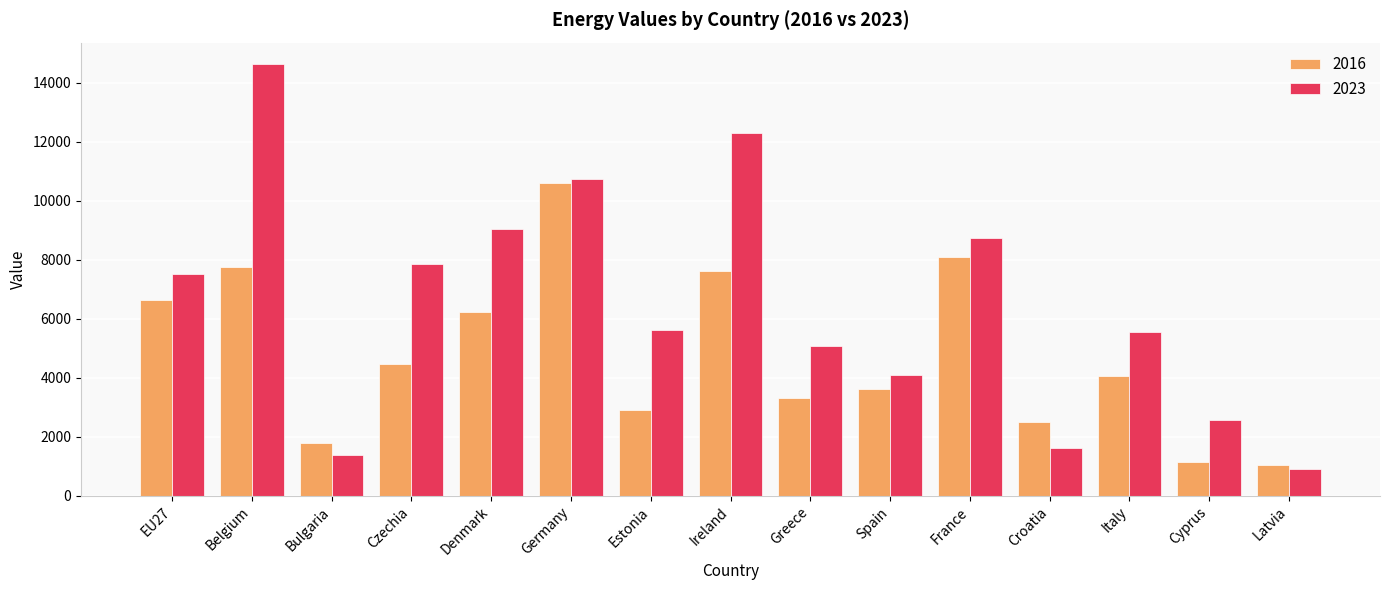

At which category is the sum across all series the highest?

Belgium